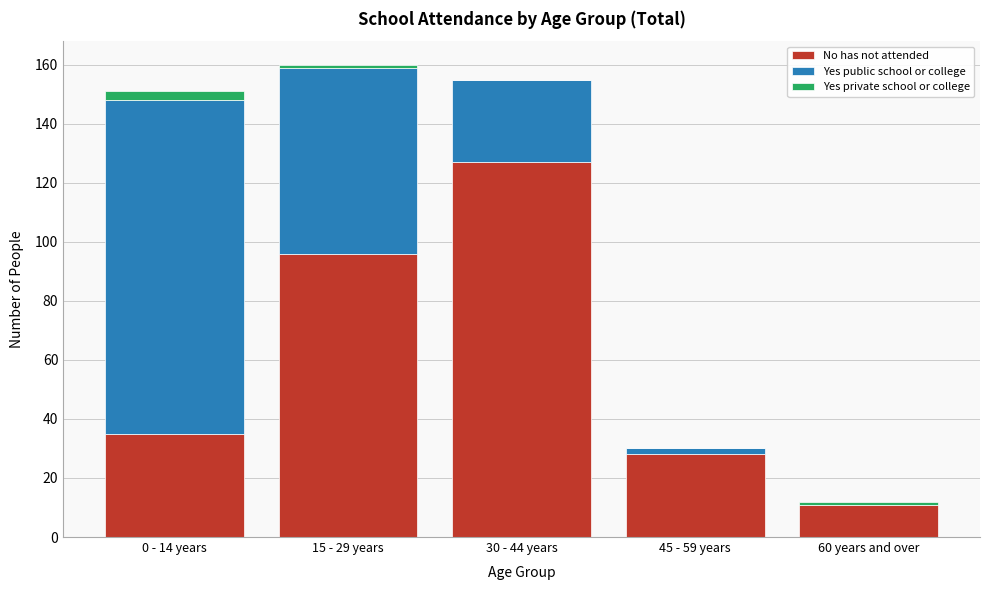

Reading right to left, list the values for the No has not attended series.

60 years and over=11	45 - 59 years=28	30 - 44 years=127	15 - 29 years=96	0 - 14 years=35